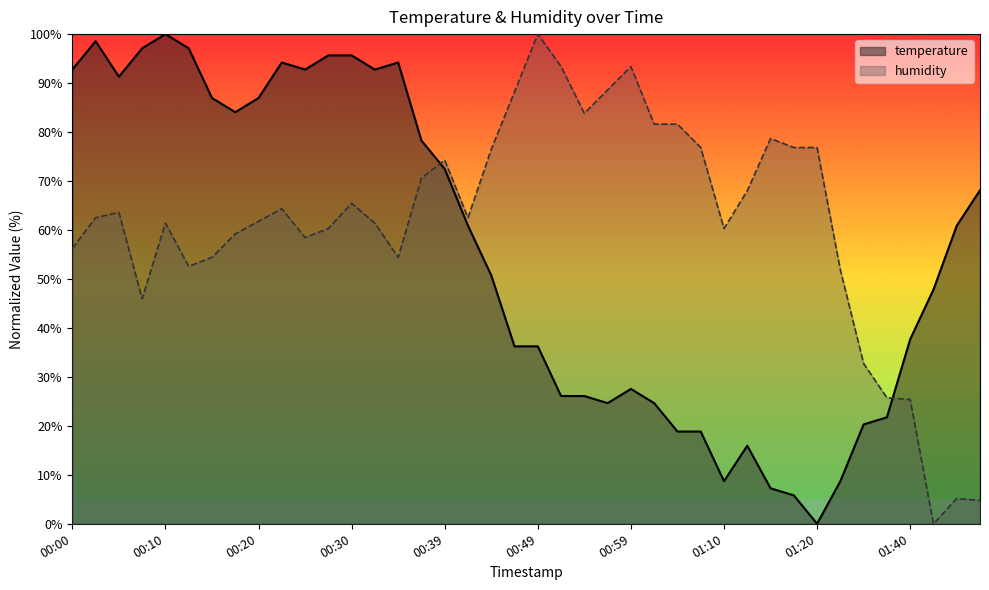

What is the greatest value displayed?

100.0